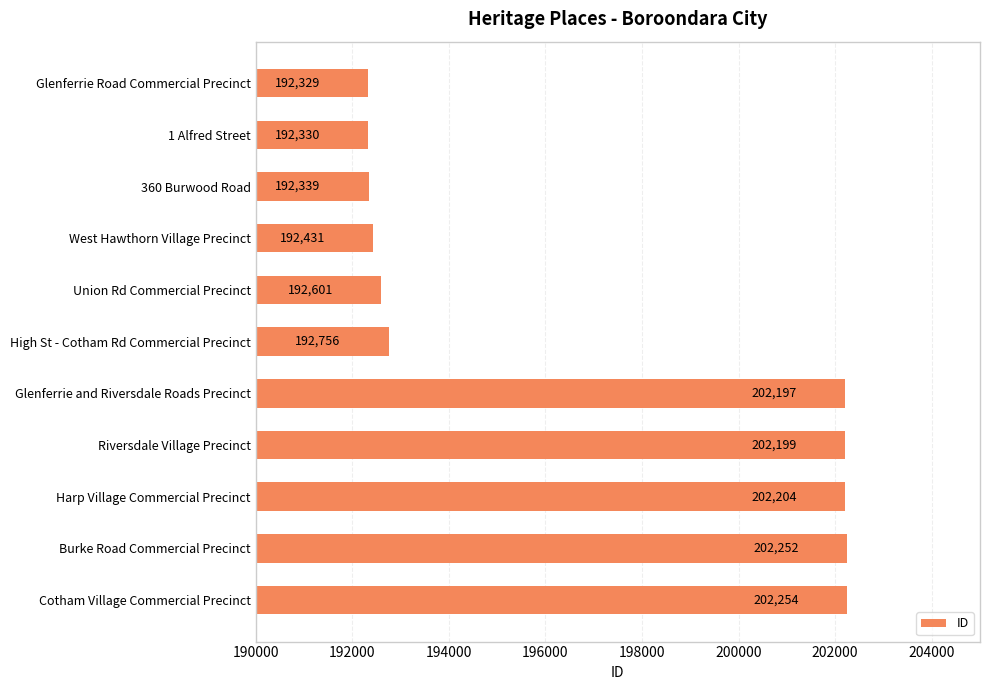

Reading top to bottom, list all the values displayed in this chart.

192329	192330	192339	192431	192601	192756	202197	202199	202204	202252	202254